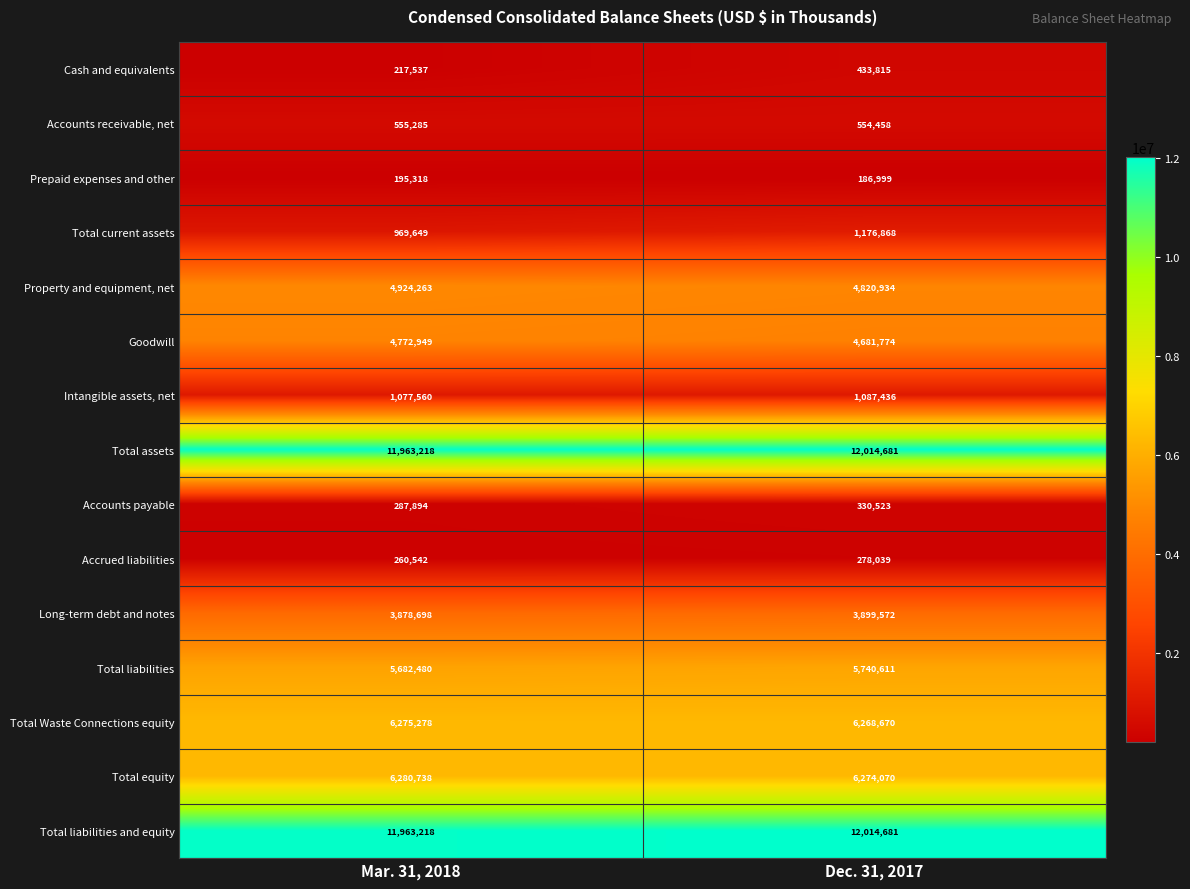

Which series has the largest range (max minus min)?

Cash and equivalents